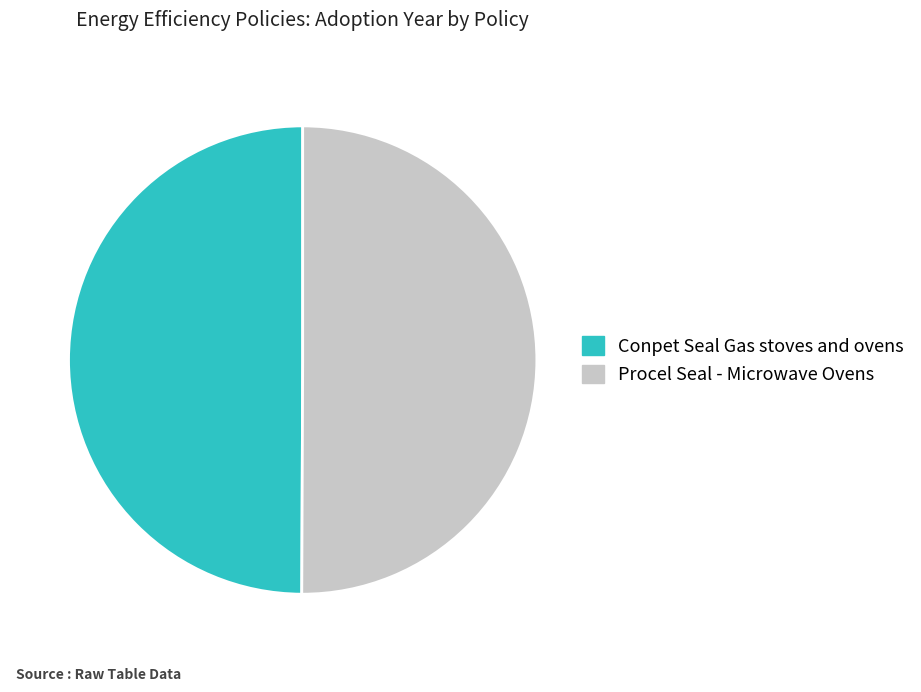

True or false: Procel Seal - Microwave Ovens accounts for 57% of the total.

False